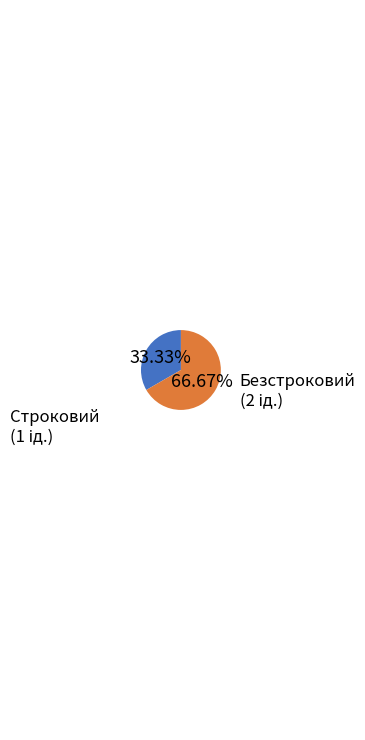

Does Строковий represent more than half of the total?

No